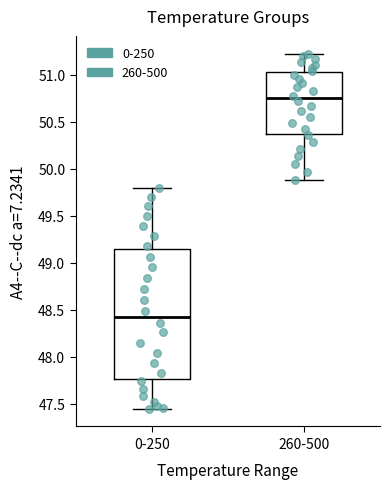

Which box's median line is the lowest?

0-250